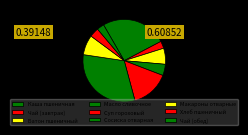

How many segments does this pie chart have?

9